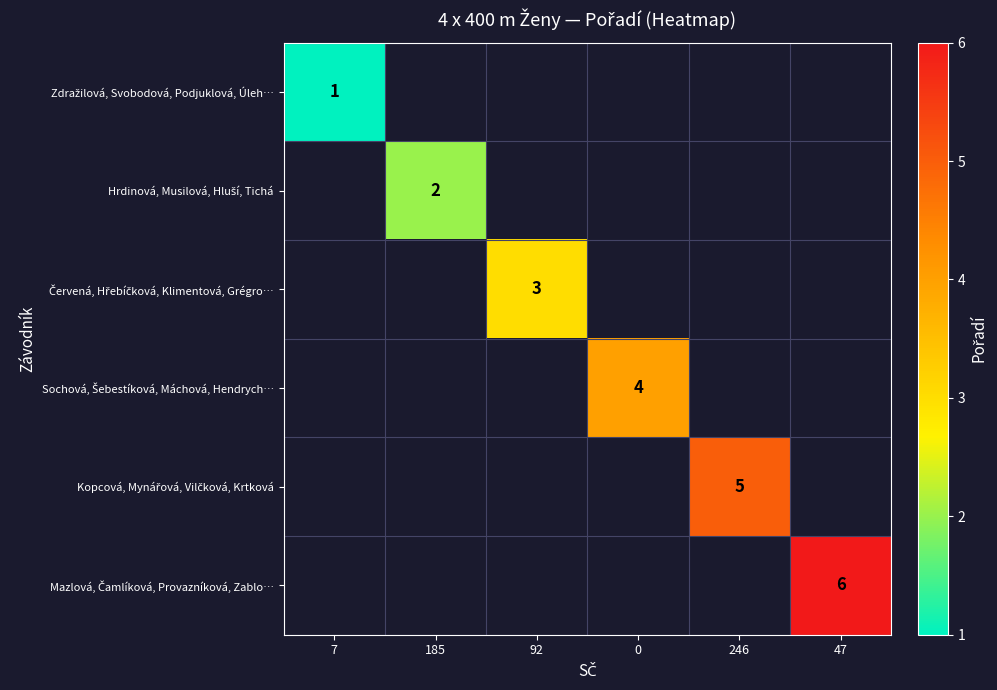

How many positive values does the Sochová, Šebestíková, Máchová, Hendrych… series have?

1